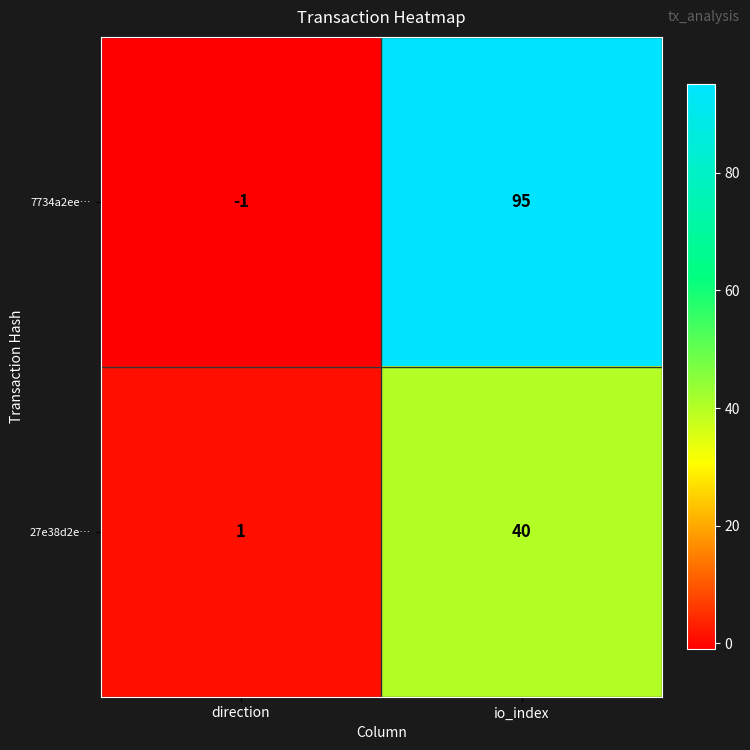

At direction, list the series in order from largest to smallest.

27e38d2e…, 7734a2ee…